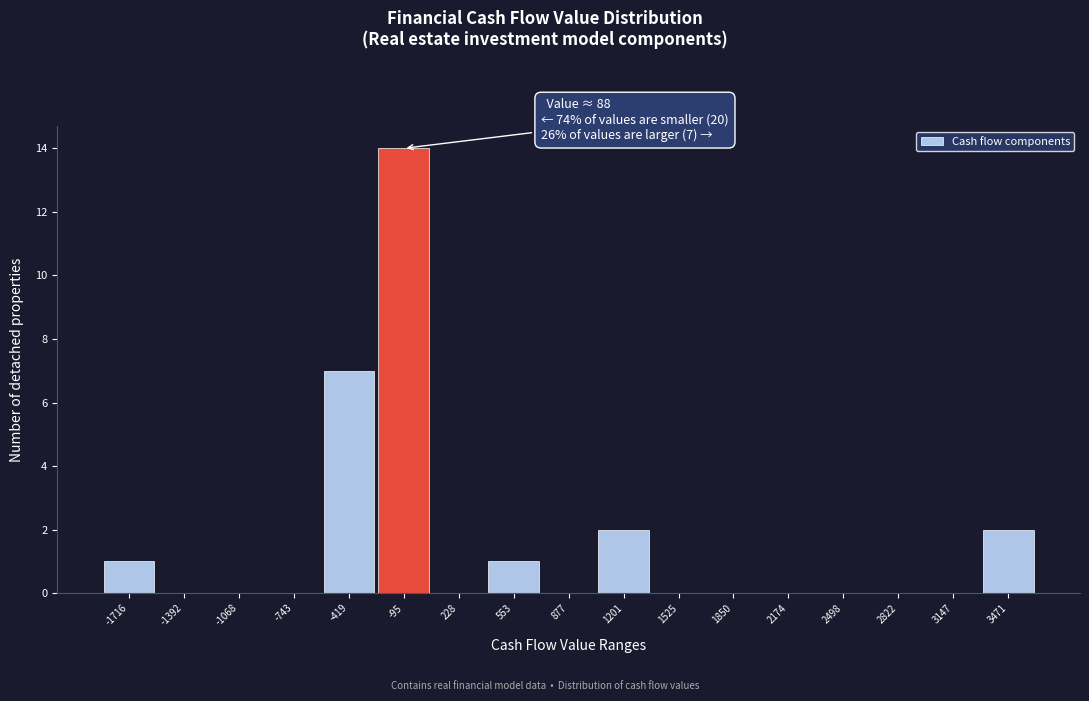

Reading right to left, list all the values displayed in this chart.

3471=2	3147=0	2822=0	2498=0	2174=0	1850=0	1525=0	1201=2	877=0	553=1	228=0	-95=14	-419=7	-743=0	-1068=0	-1392=0	-1716=1